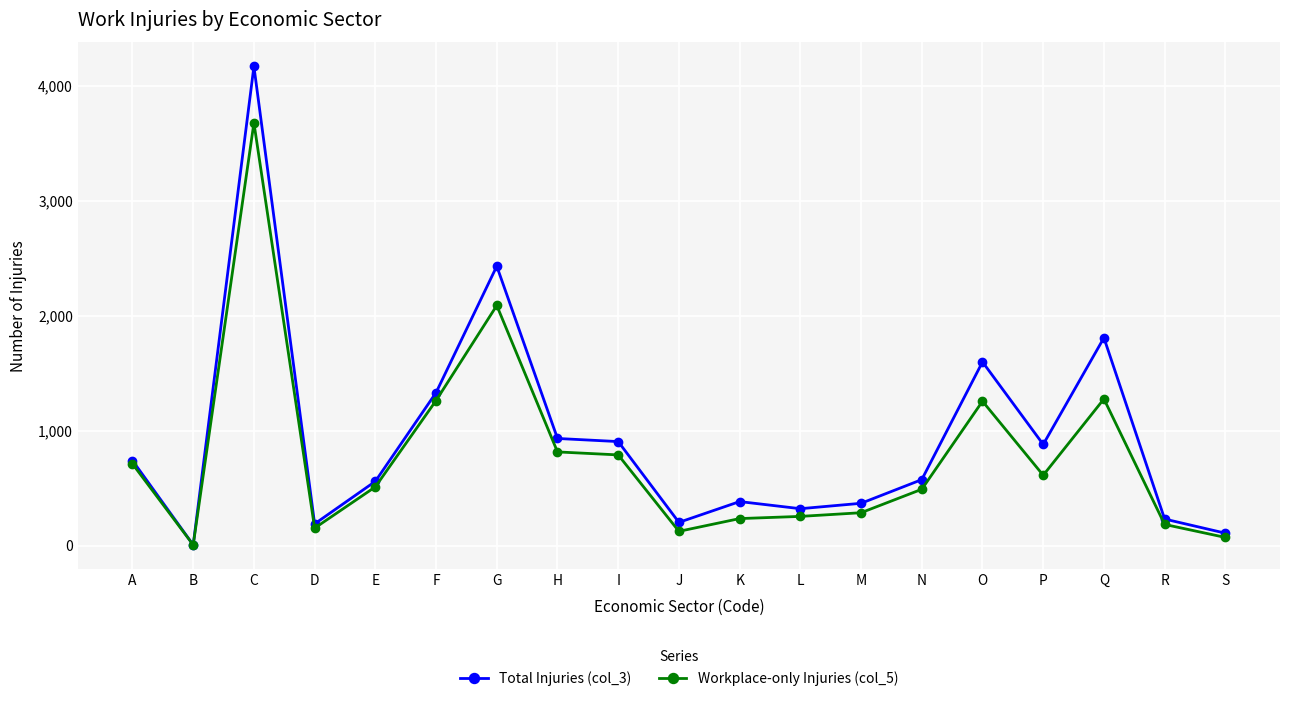

Which series changed the most between K and S?

Total Injuries (col_3)